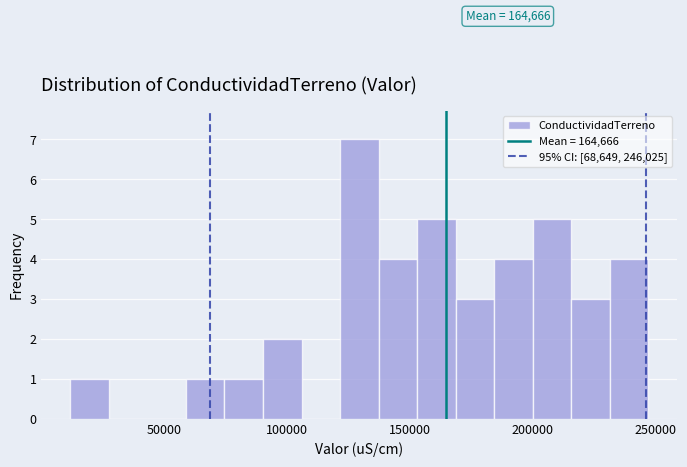

Read against the x-axis, roughly where is the centre of the tallest bar?

130000